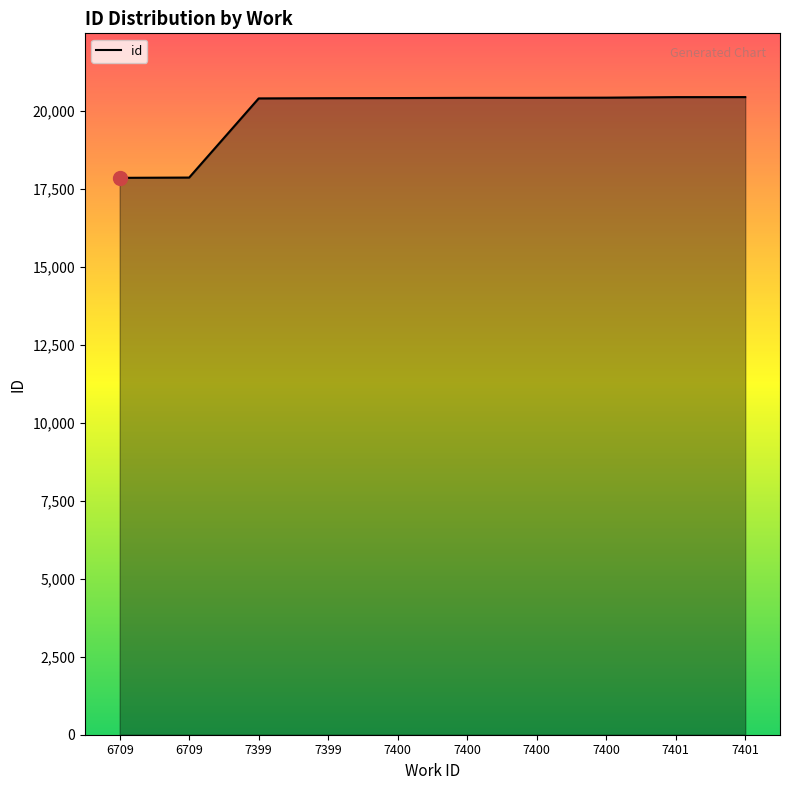

How many lines are shown in the chart?

1